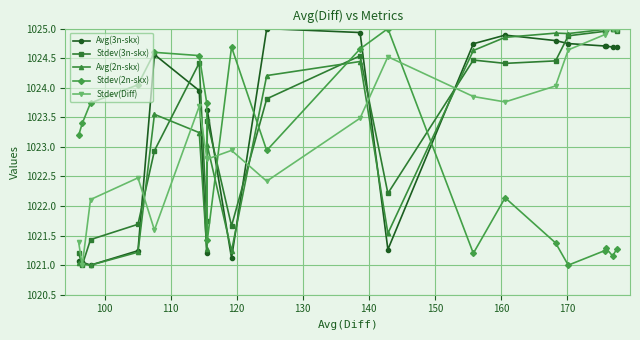

What is the lowest value of the Avg(3n-skx) series?

1021.0